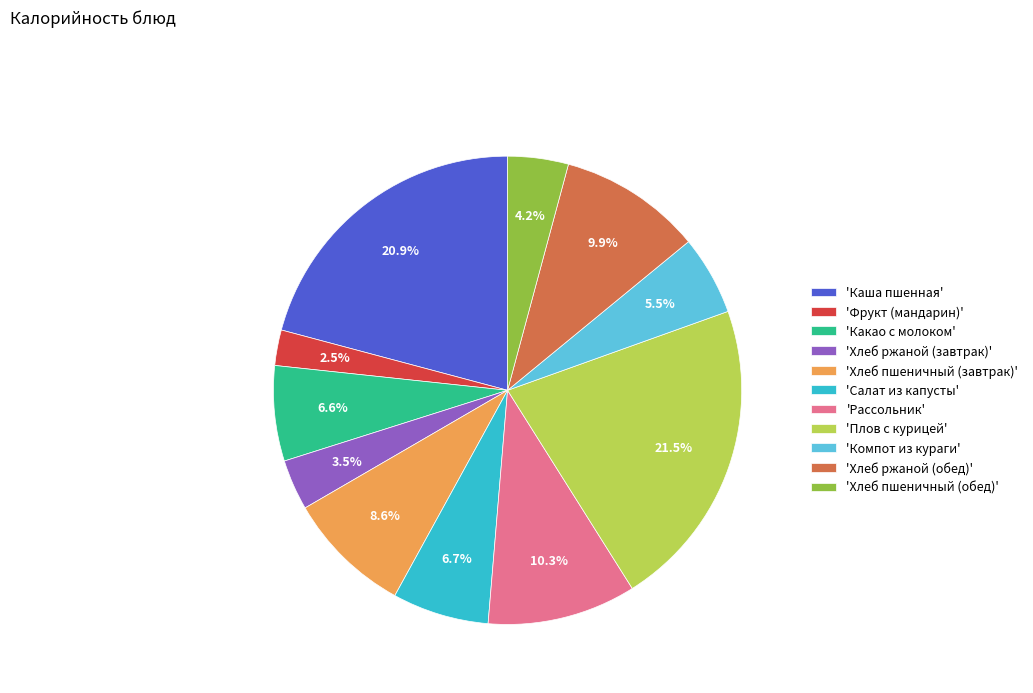

Is there a majority slice in this chart?

No